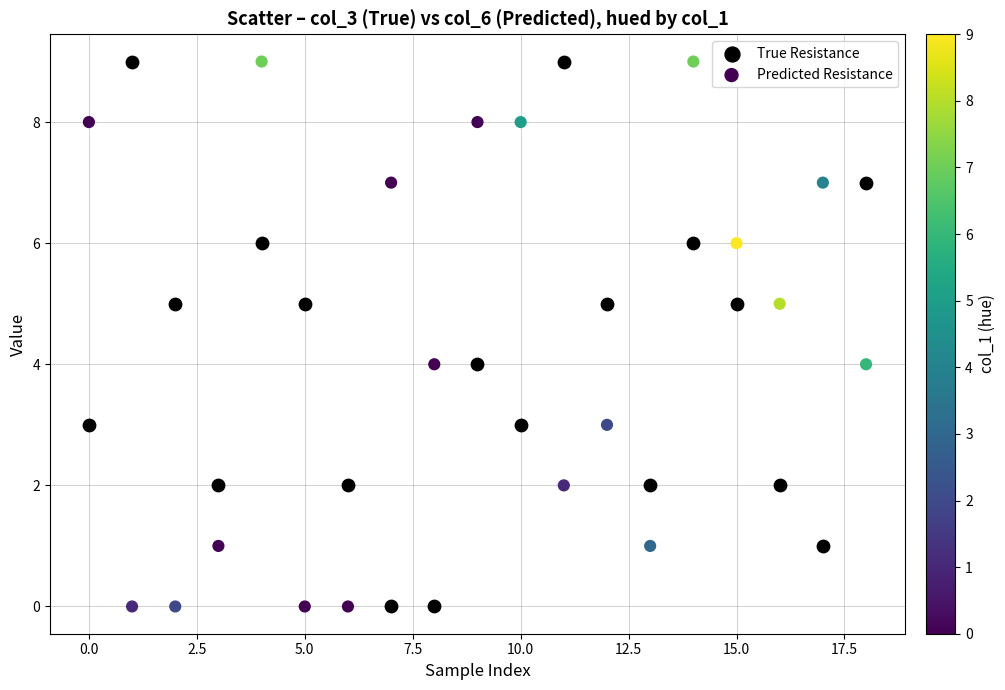

Across all data points, what is the range of Y values (max minus min)?

9